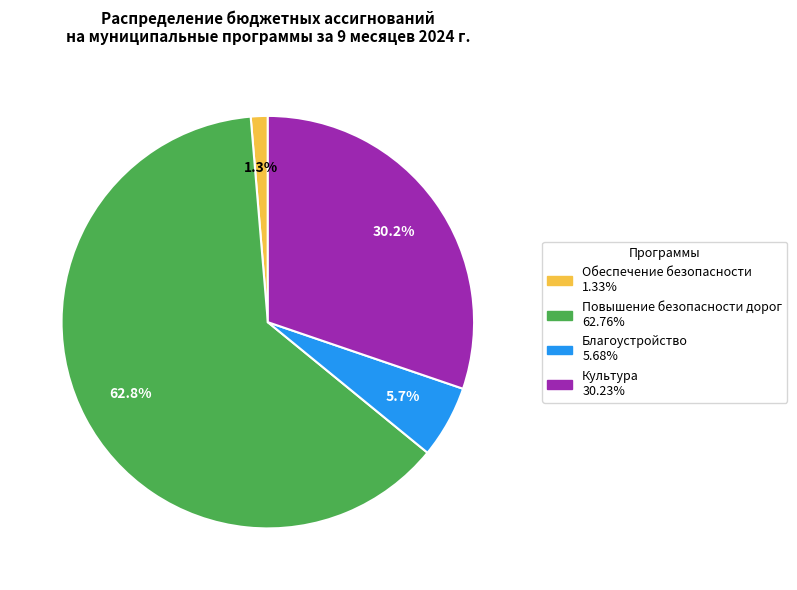

To the nearest percent, what is the average slice percentage?

25%